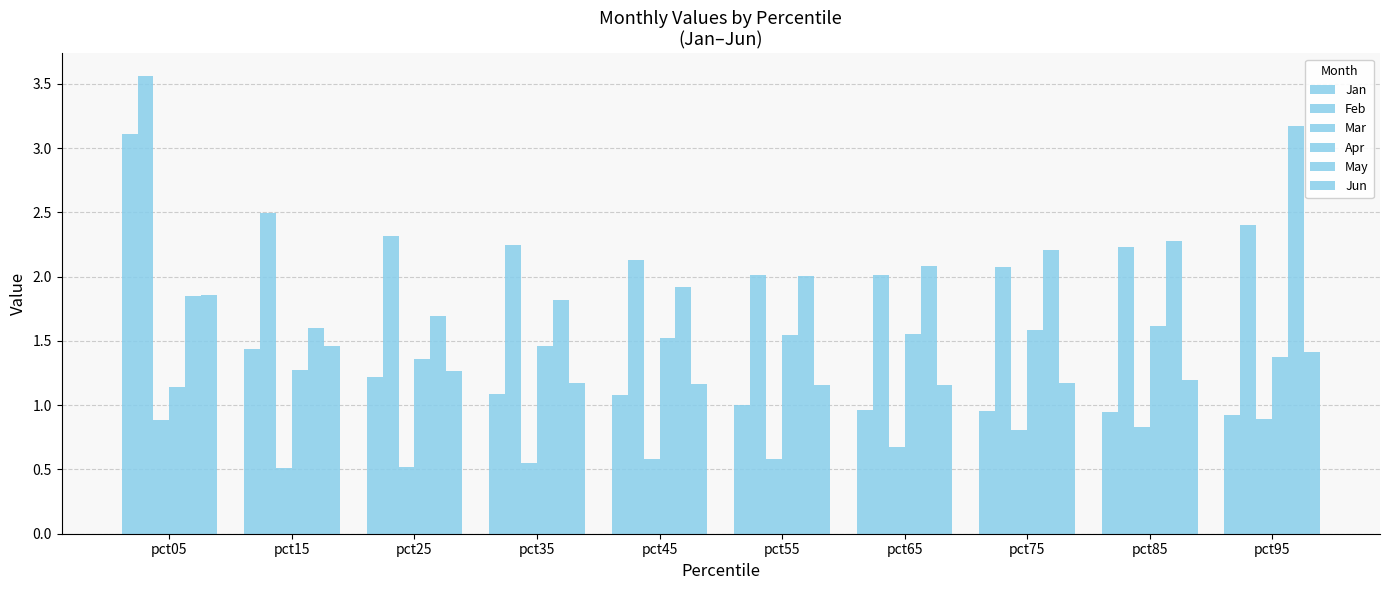

Between pct65 and pct85, which is larger?

pct65